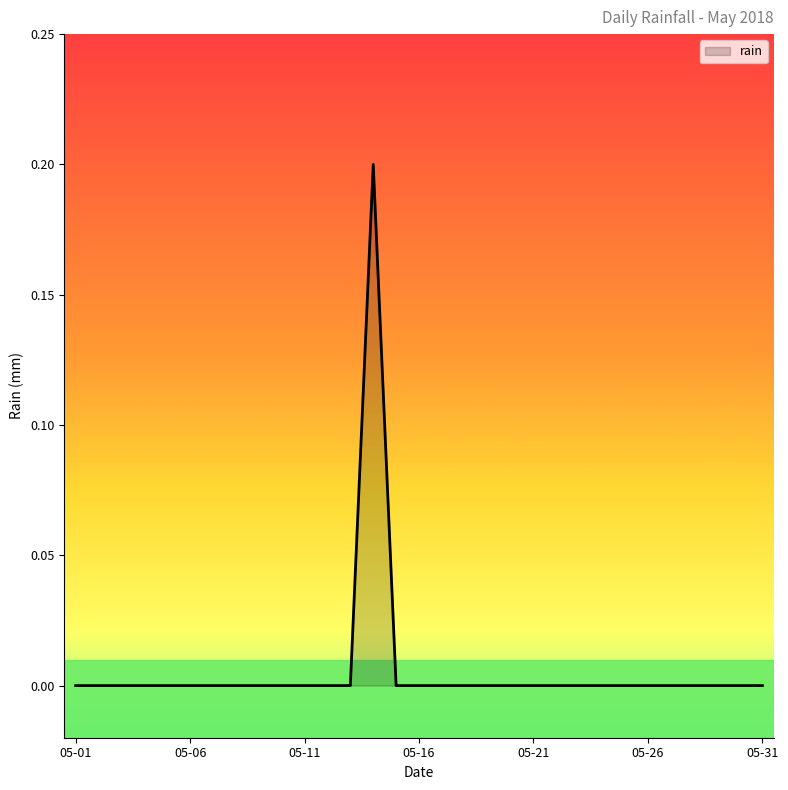

How many lines are shown in the chart?

1